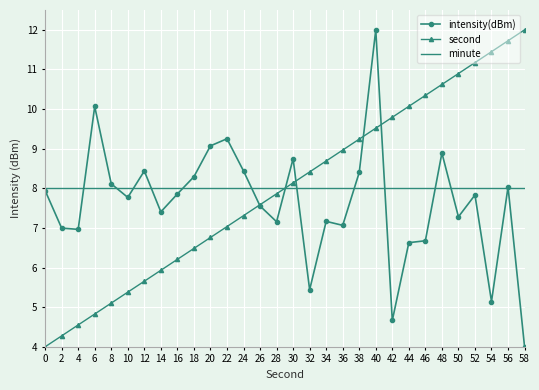

Is the value of intensity(dBm) at 18 greater than the value of second at 16?

Yes